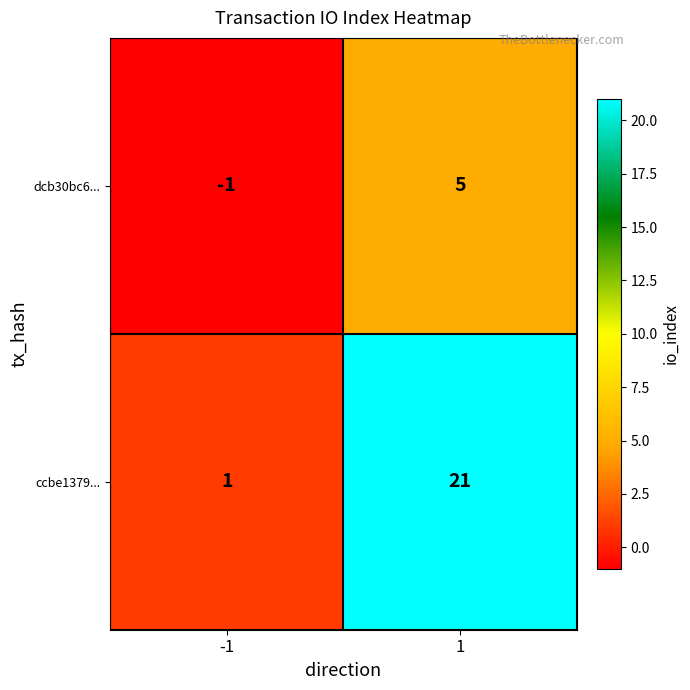

What is the smallest value displayed?

-1